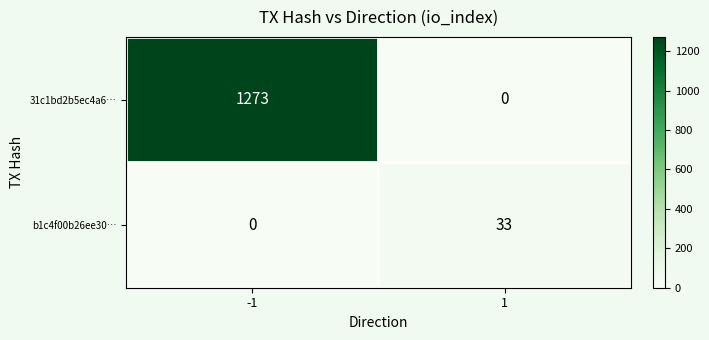

The value of 31c1bd2b5ec4a6… at -1 is 2218. True or false?

False